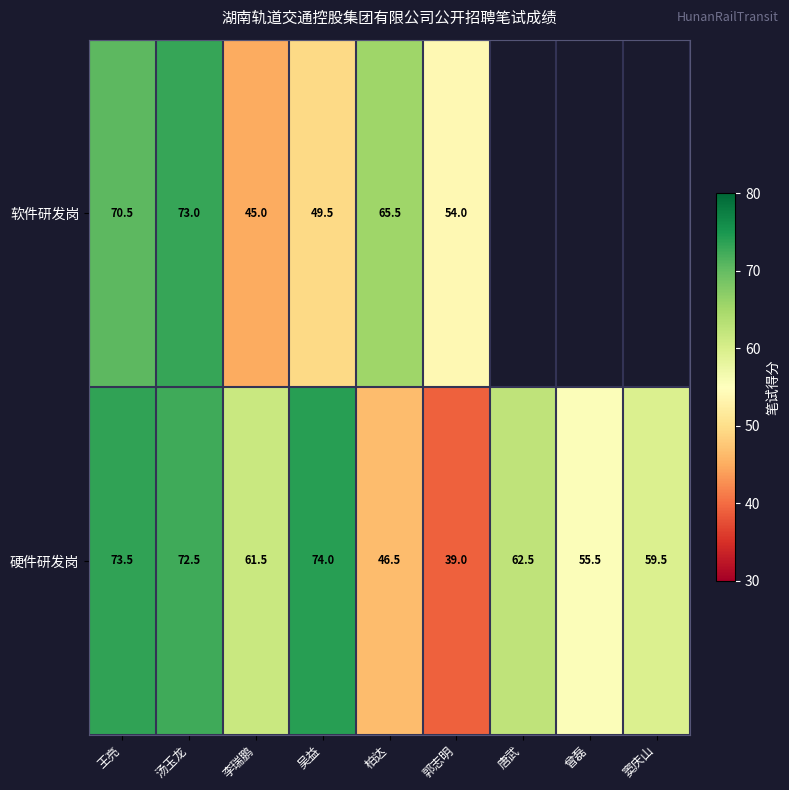

Which has a higher value, 柏达 or 郭志明?

柏达